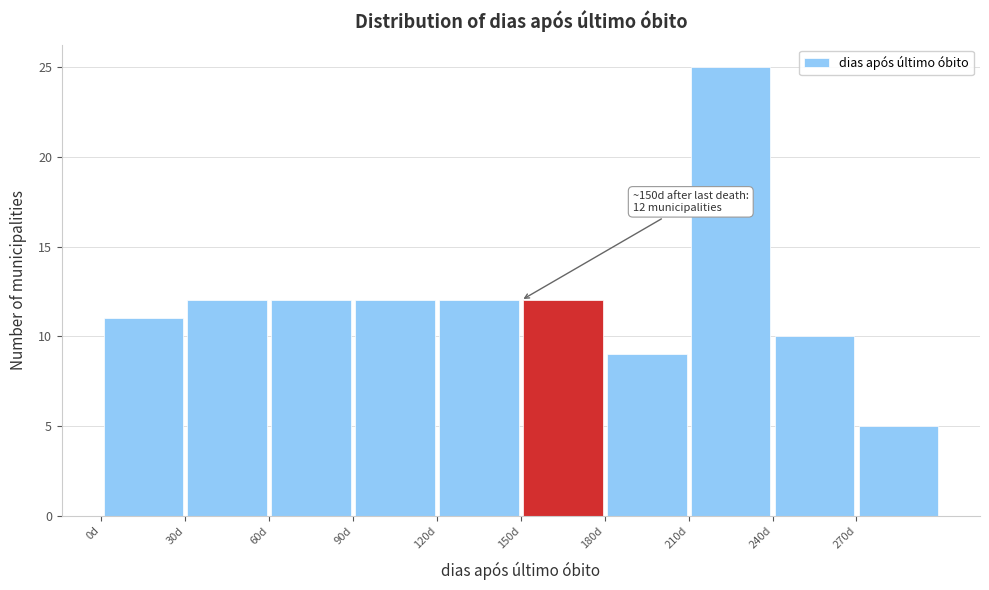

Which range on the x-axis has the tallest bar?

210 to 240